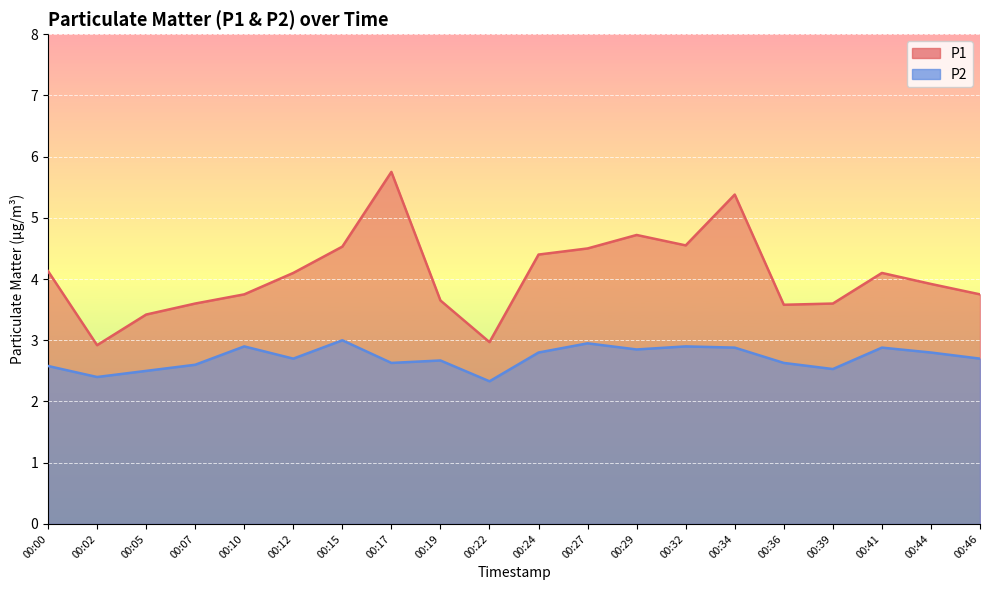

What is the difference between the second highest and minimum values in the P2 series?

0.6